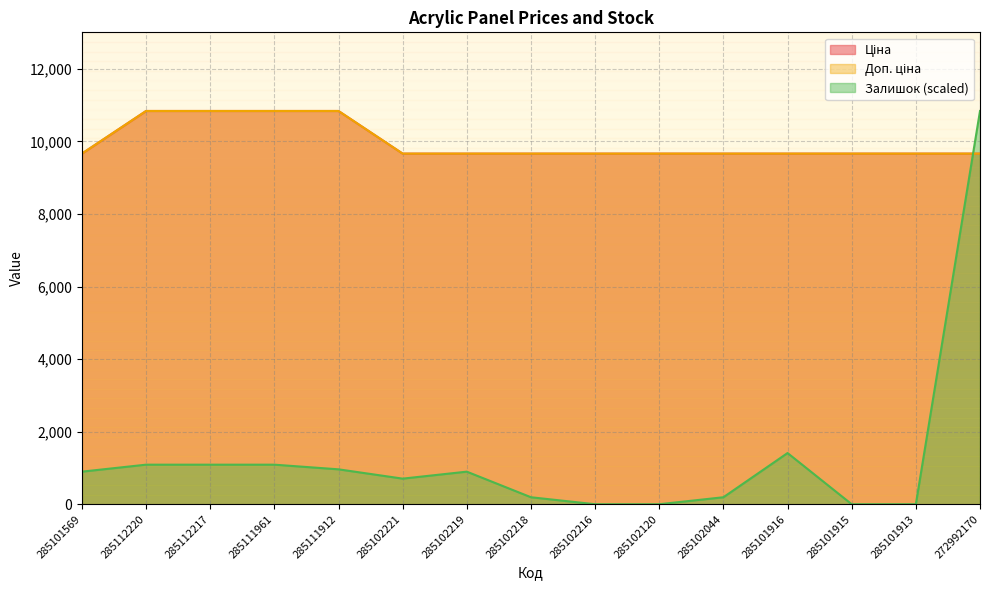

At 285102044, list the series in order from smallest to largest.

Залишок, Ціна, Доп. ціна